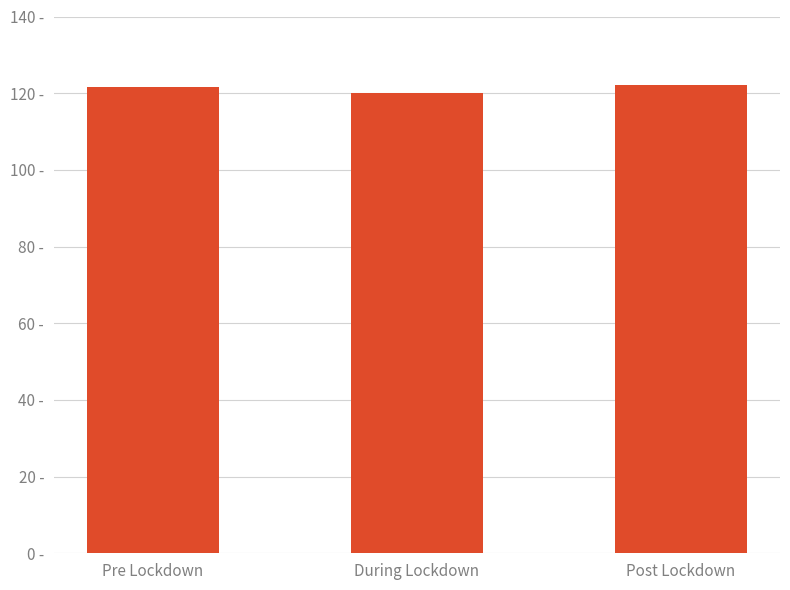

What is the greatest value displayed?

122.2